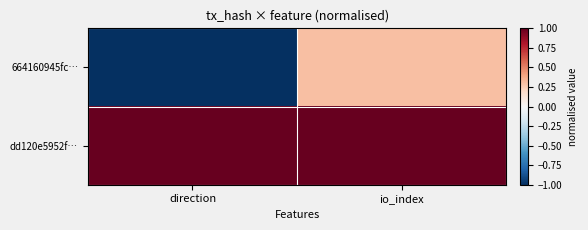

How many distinct data groups are displayed?

2